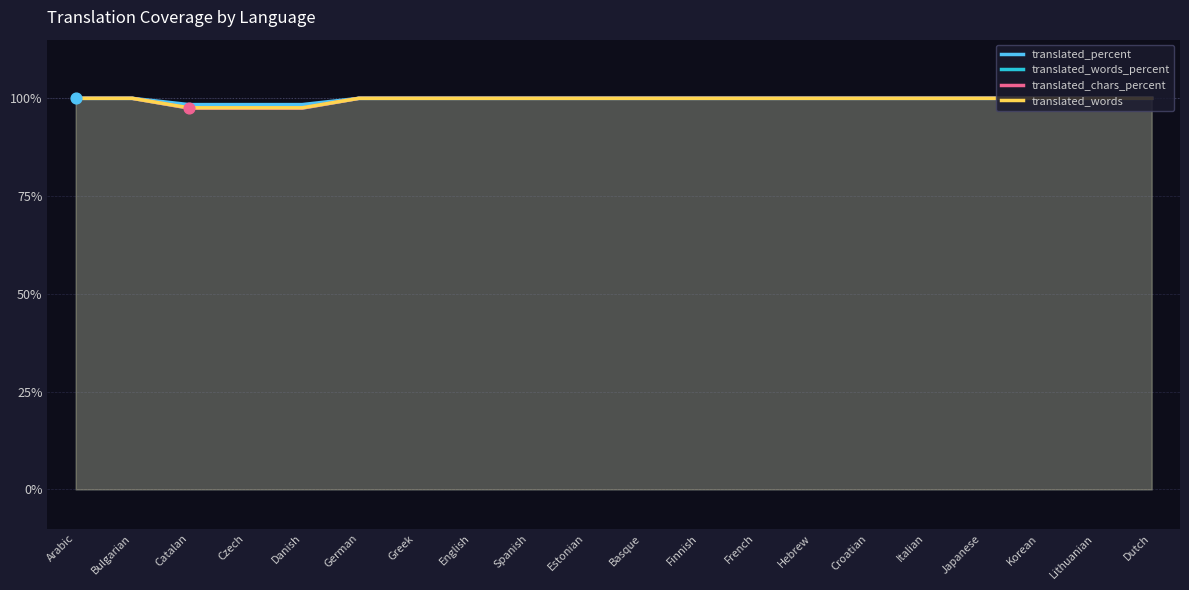

Which series contains the highest Y value?

translated_percent